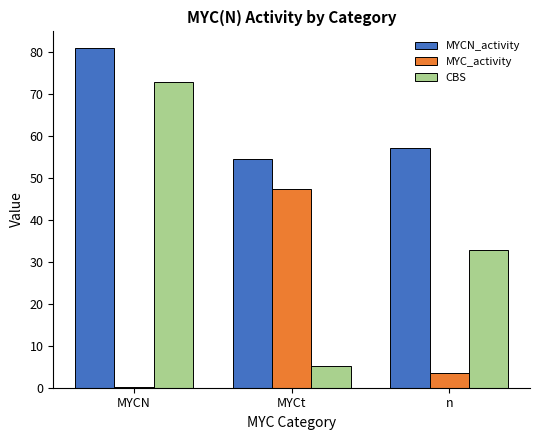

Reading left to right, what are all the values shown in this chart?

MYCN_activity: MYCN=80.9	MYCt=54.6	n=57.1
MYC_activity: MYCN=0.2	MYCt=47.3	n=3.4
CBS: MYCN=73.0	MYCt=5.1	n=32.9